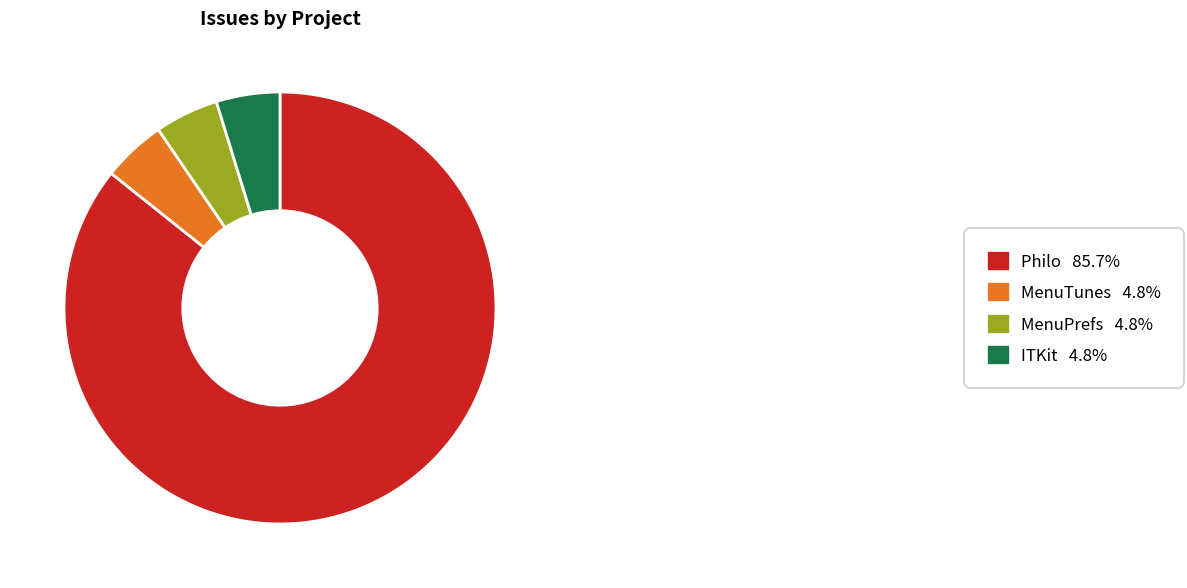

Combined, do Philo and MenuTunes account for over 50%?

Yes